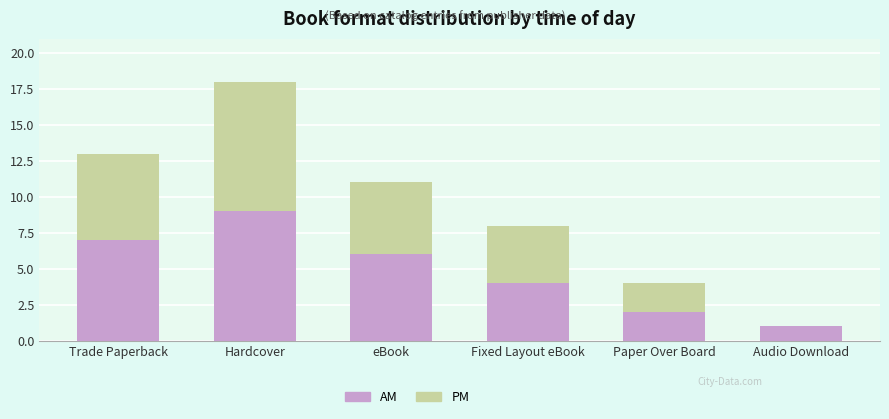

Reading left to right, what are the values for AM?

Trade Paperback=7	Hardcover=9	eBook=6	Fixed Layout eBook=4	Paper Over Board=2	Audio Download=1